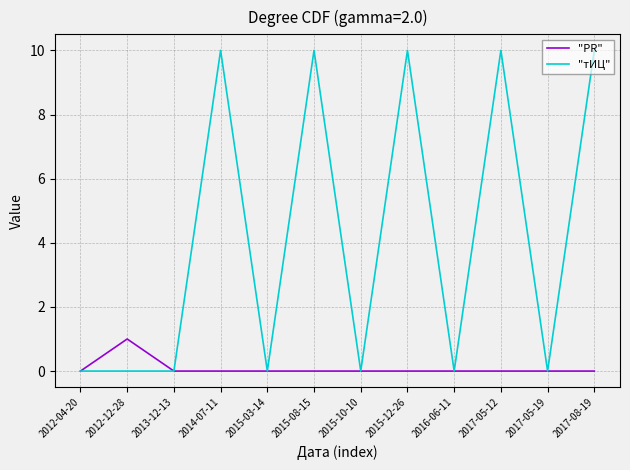

List the series in order of their overall mean, highest first.

"тИЦ", "PR"